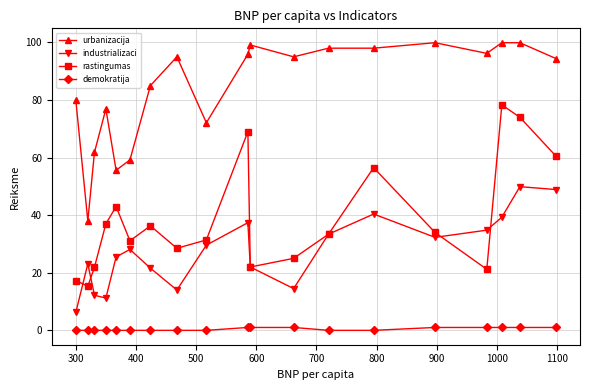

Count the number of data series in this chart.

4